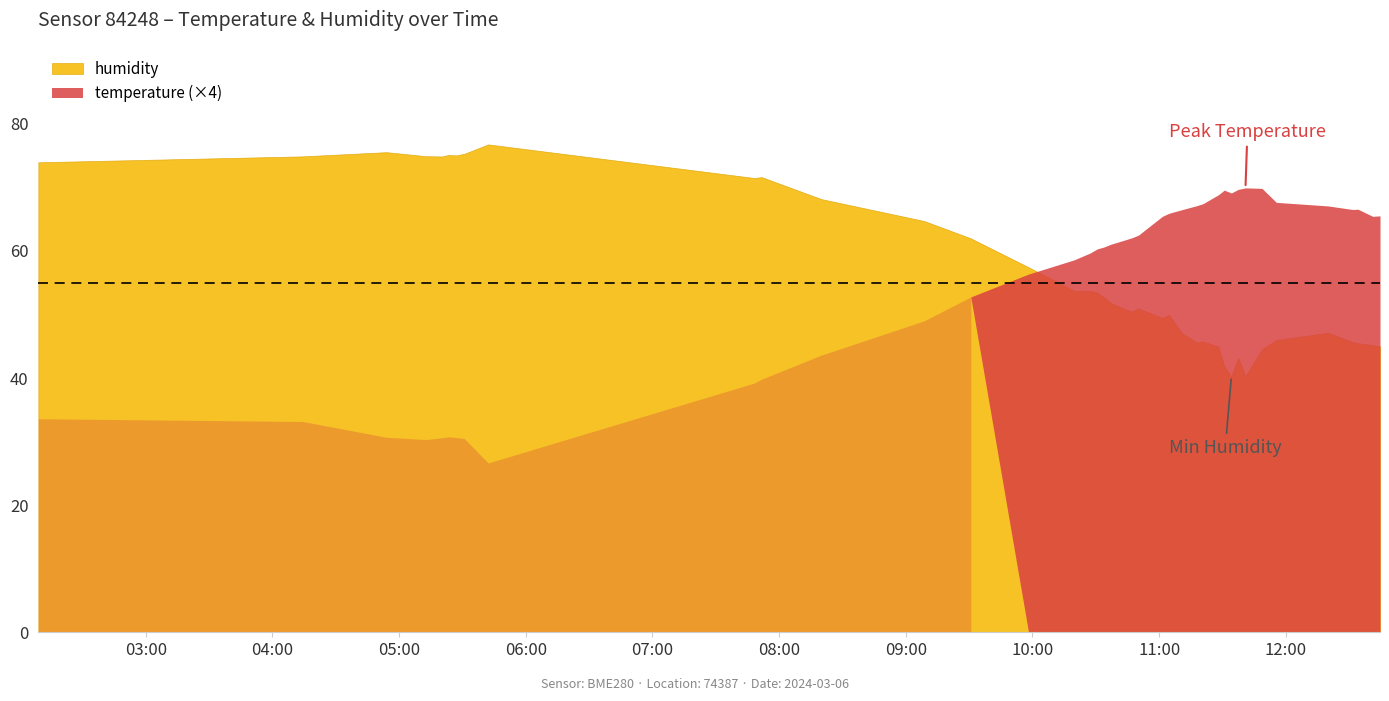

What is the minimum value shown in the chart?

6.7